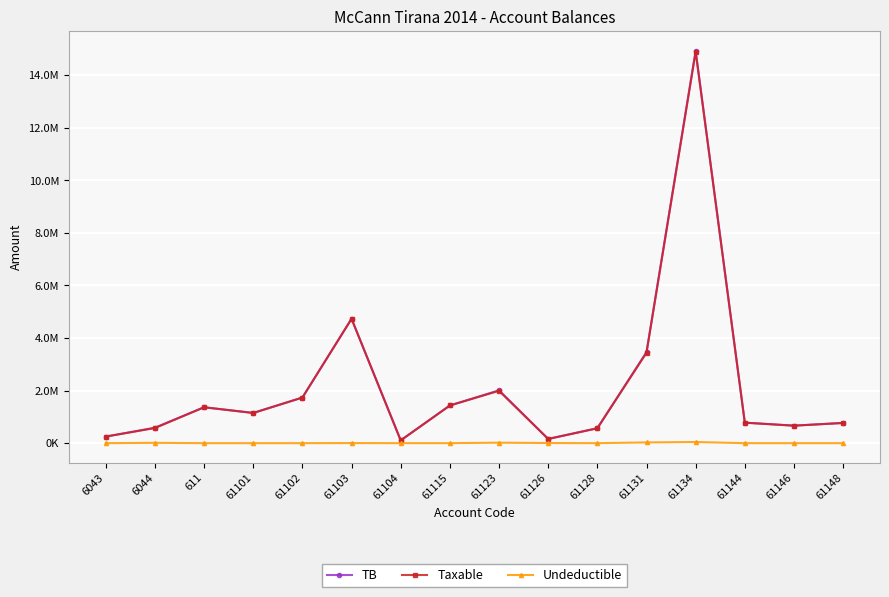

What is the difference between the Undeductible values at 61144 and 61134?

43299.0